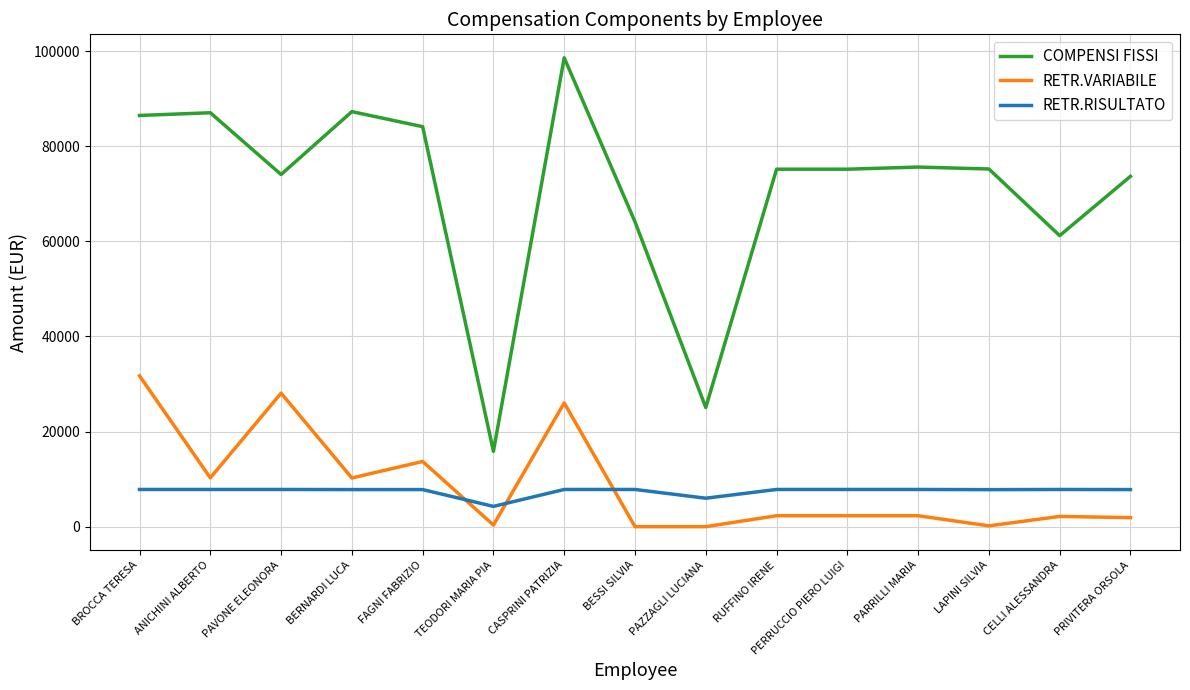

True or false: RETR.VARIABILE and RETR.RISULTATO cross at least once.

True